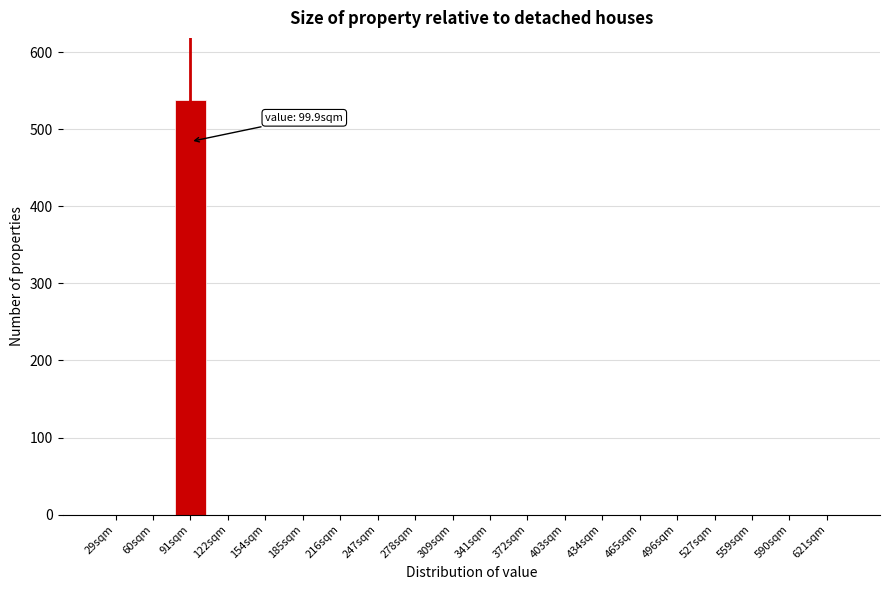

Reading left to right, transcribe all the data shown in this chart.

29sqm=0	60sqm=0	91sqm=538	122sqm=0	154sqm=0	185sqm=0	216sqm=0	247sqm=0	278sqm=0	309sqm=0	341sqm=0	372sqm=0	403sqm=0	434sqm=0	465sqm=0	496sqm=0	527sqm=0	559sqm=0	590sqm=0	621sqm=0